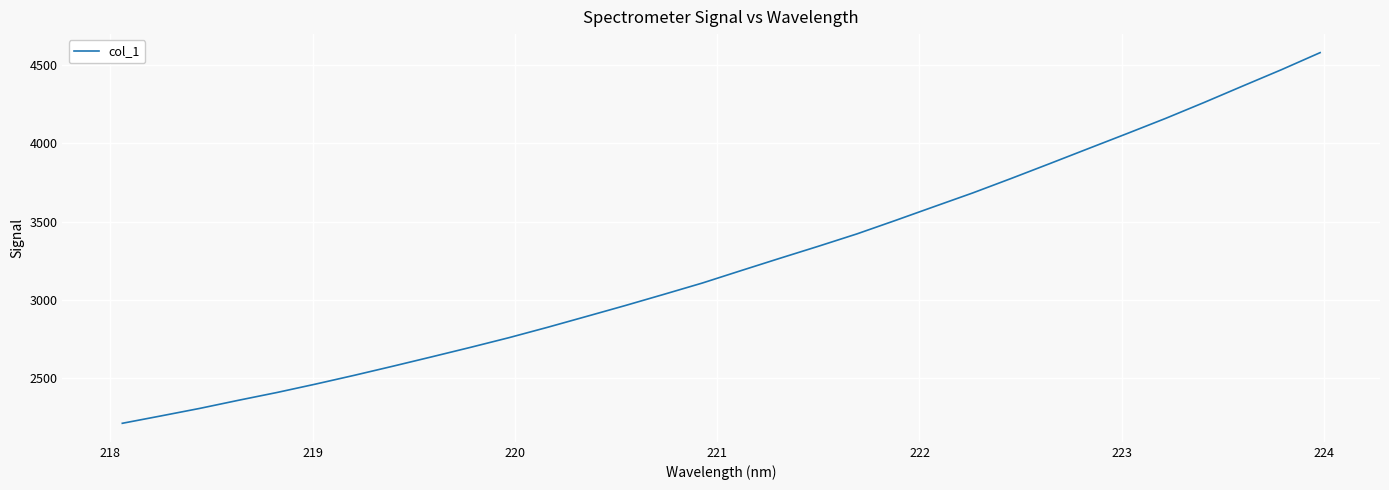

What is the difference between the maximum and minimum values?

2364.0